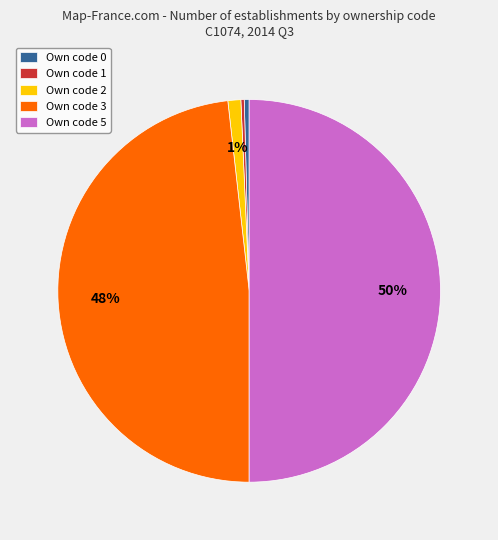

To the nearest percent, what is the average slice percentage?

20%